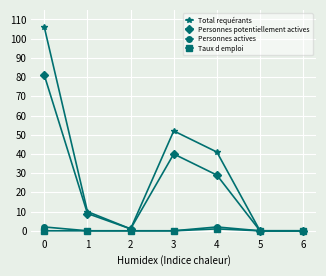

How many categories are shown in the chart?

7